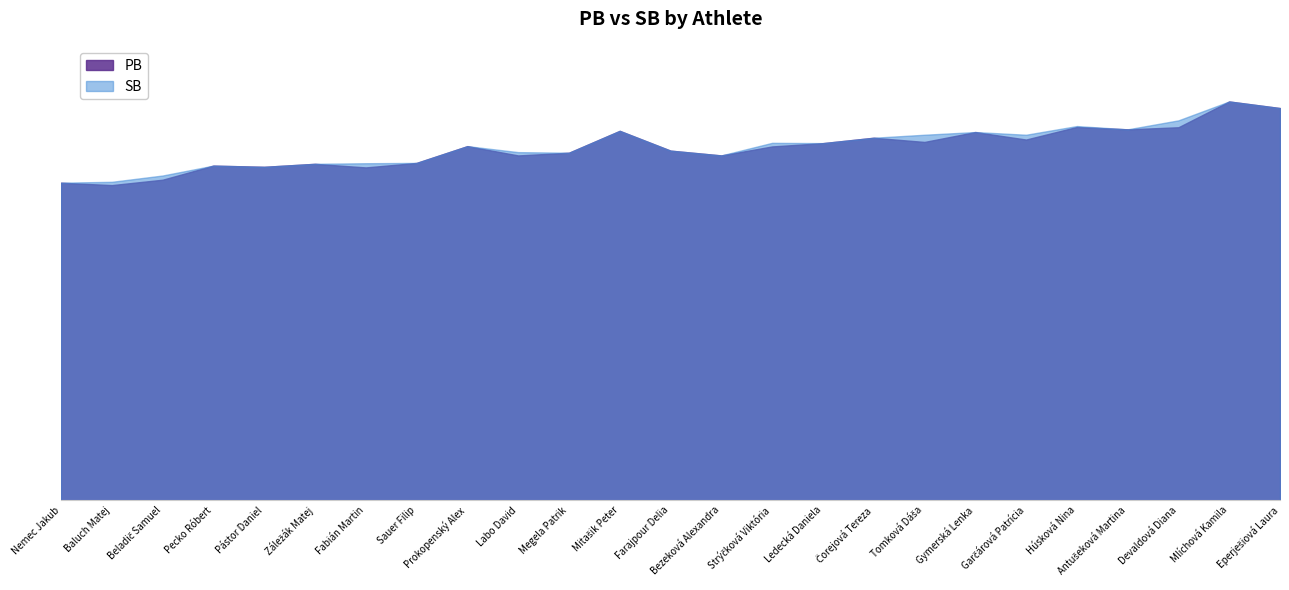

How many data points in SB are less than 11?

3